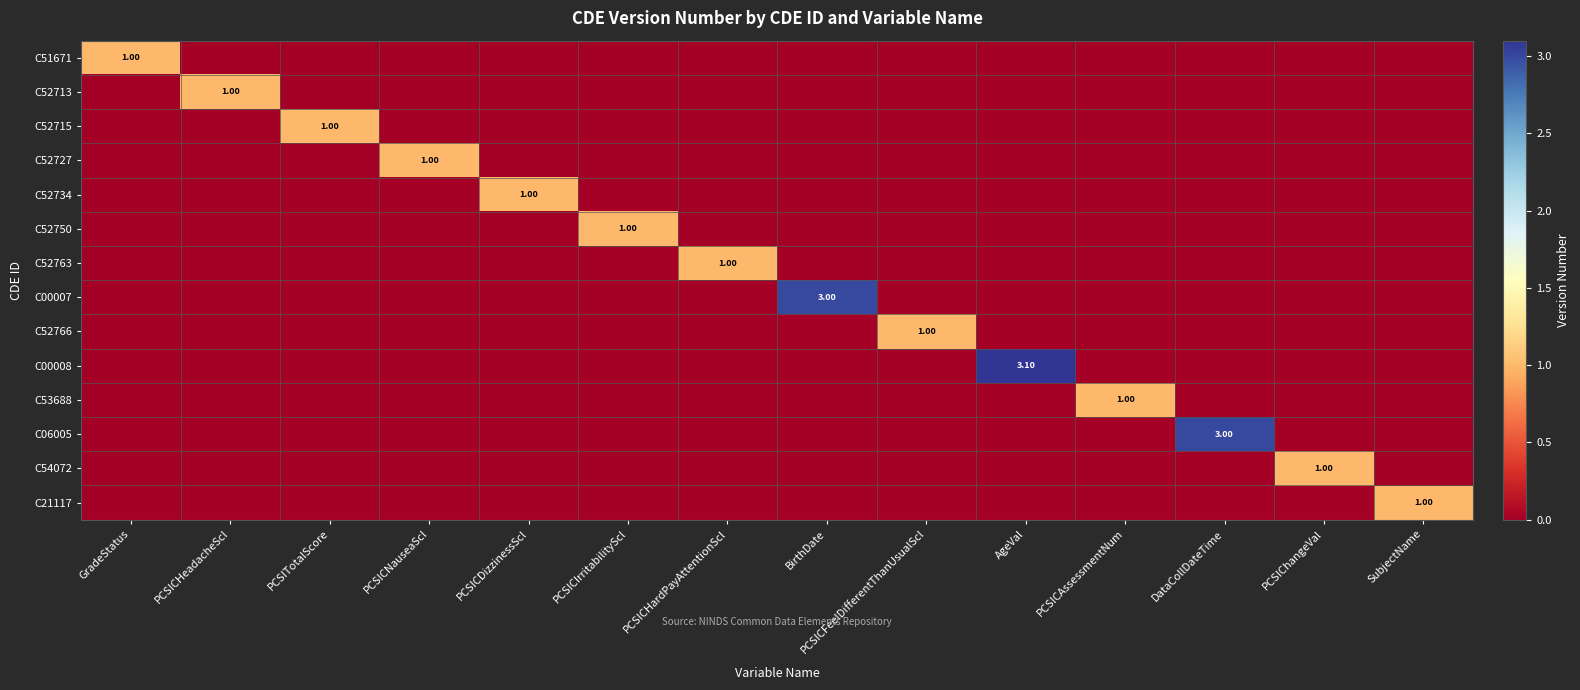

How many values in C52727 are above zero?

1